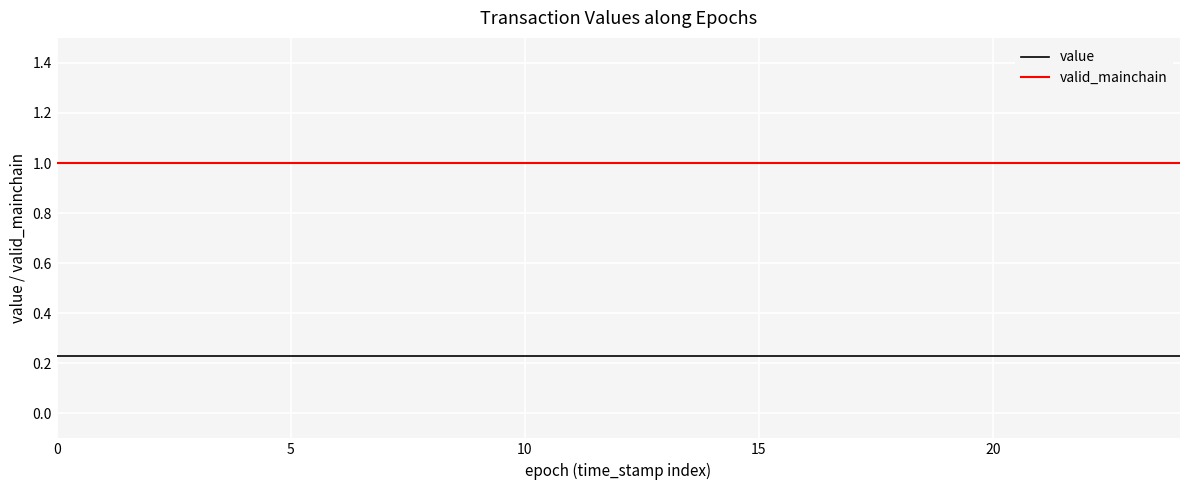

What is the average value of the valid_mainchain series?

1.0